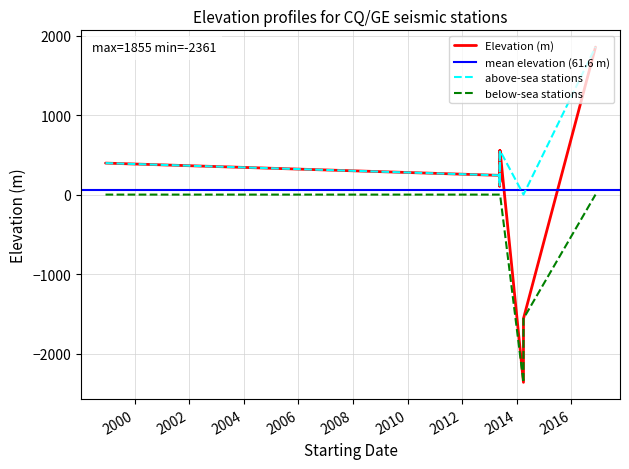

How many points are higher than both their immediate neighbors (excluding endpoints)?

3